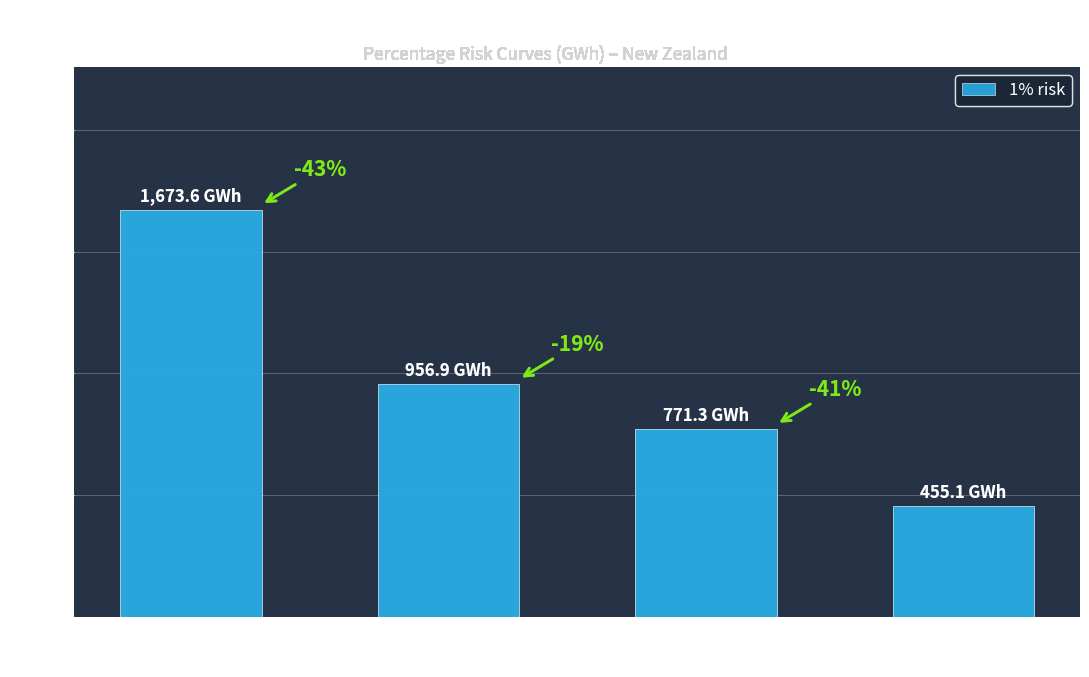

List the labels in order of value, smallest first.

01/10/2018, 01/09/2018, 01/08/2018, 01/07/2018